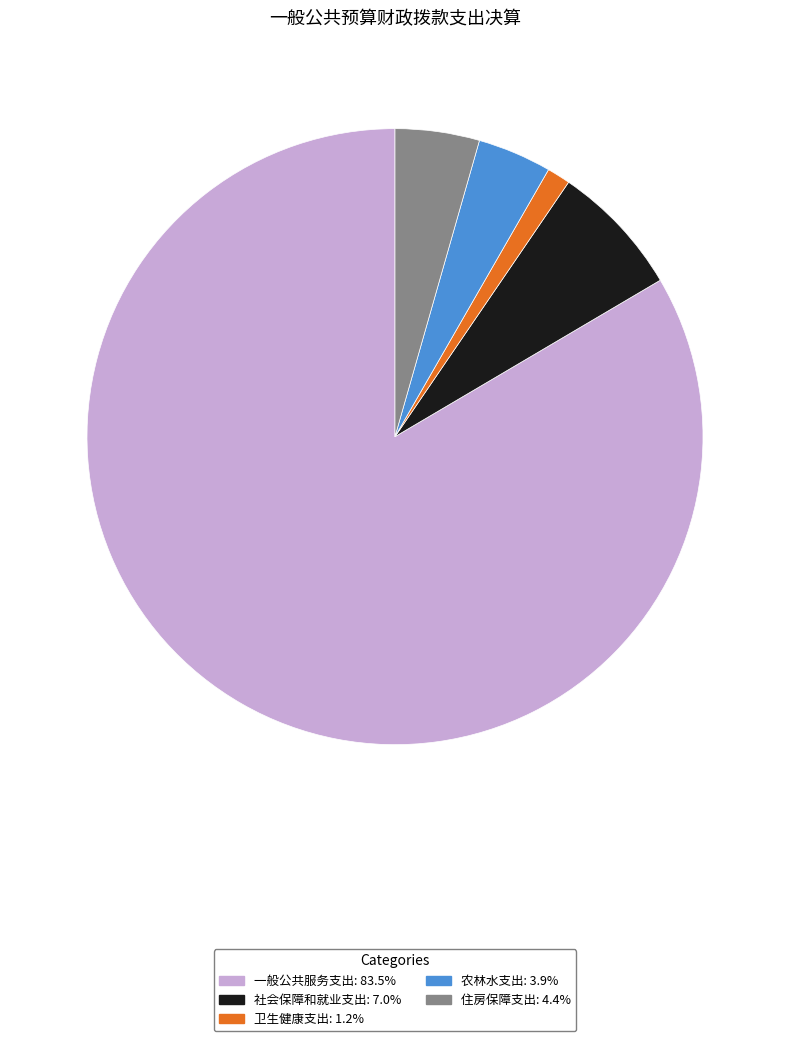

How many slices are in this pie chart?

5